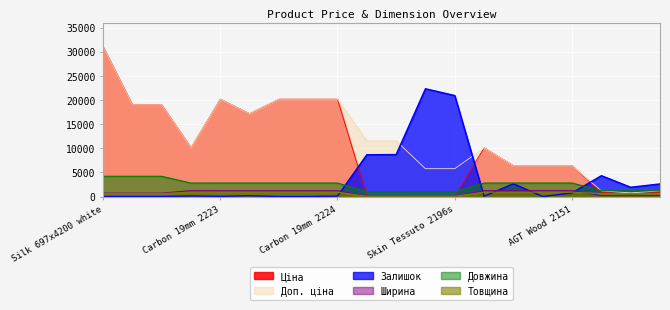

After their last crossing, which series has the higher values: Залишок or Довжина?

Залишок